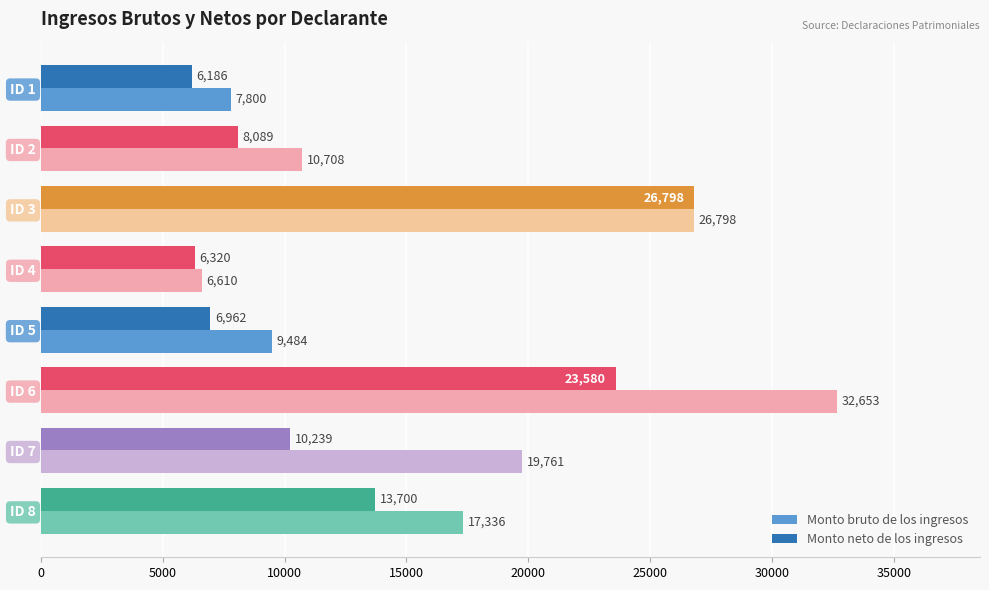

Which label corresponds to the largest value in the chart?

ID 6